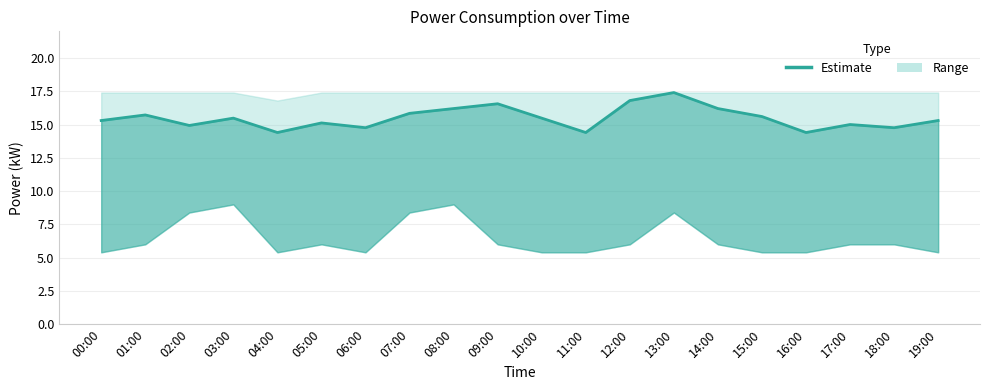

How many lines are shown in the chart?

1